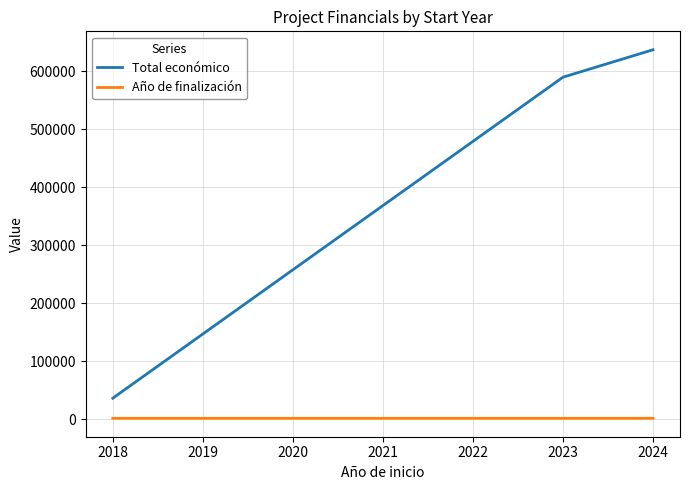

The value of Total económico at 2024 is 881005.3. True or false?

False